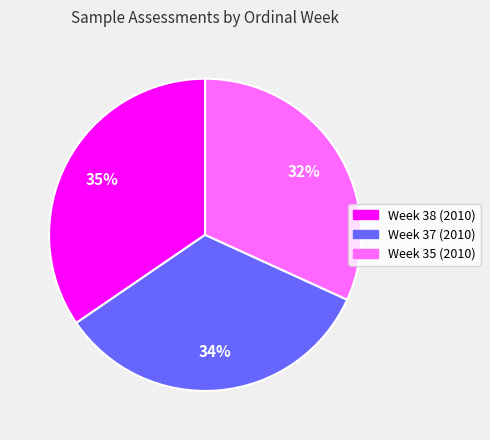

Rank the categories by value from lowest to highest.

Week 35 (2010), Week 37 (2010), Week 38 (2010)